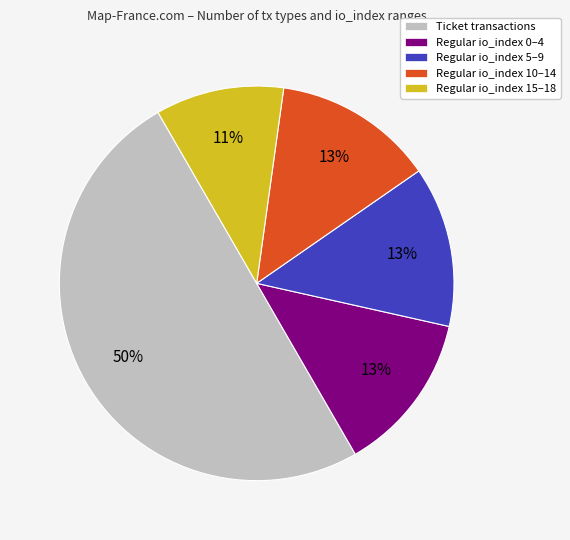

How many segments does this pie chart have?

5